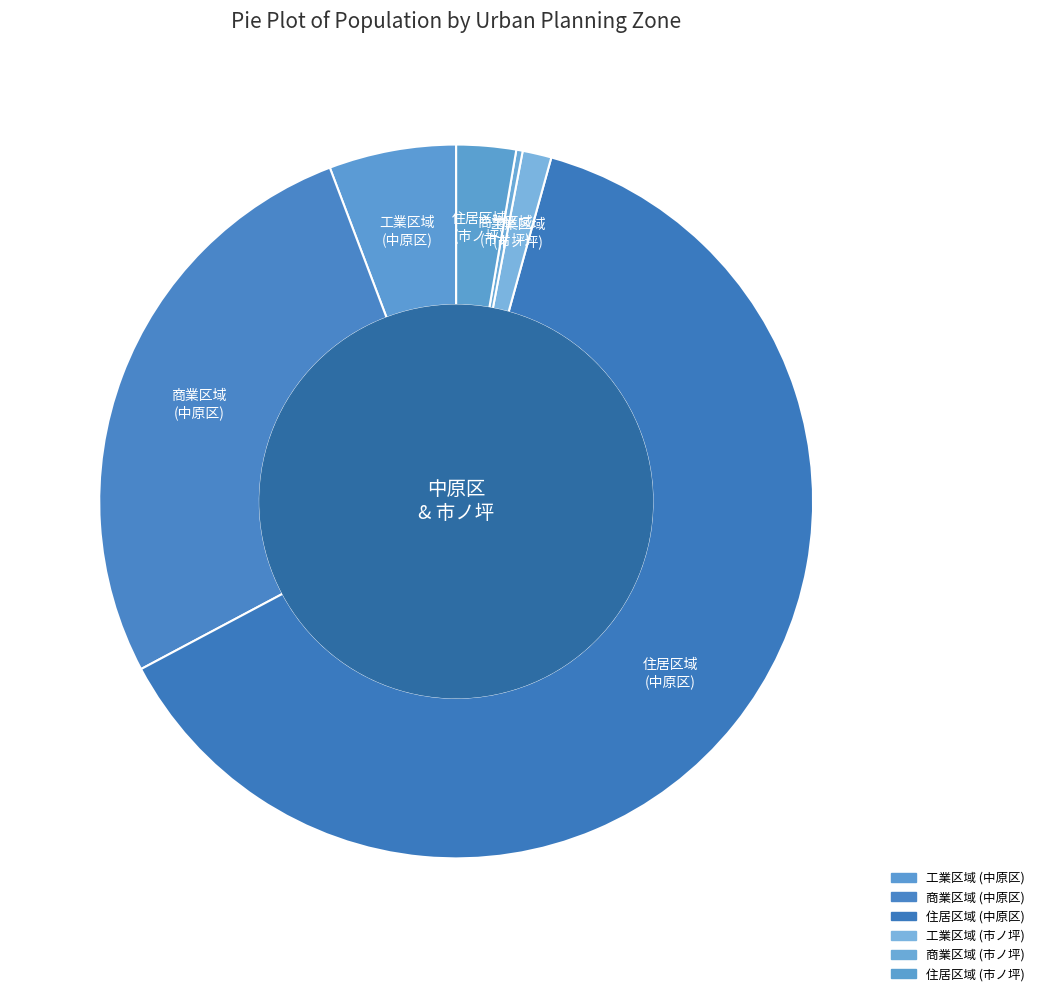

Is it true that 工業区域 (中原区) is 6% of the pie?

True